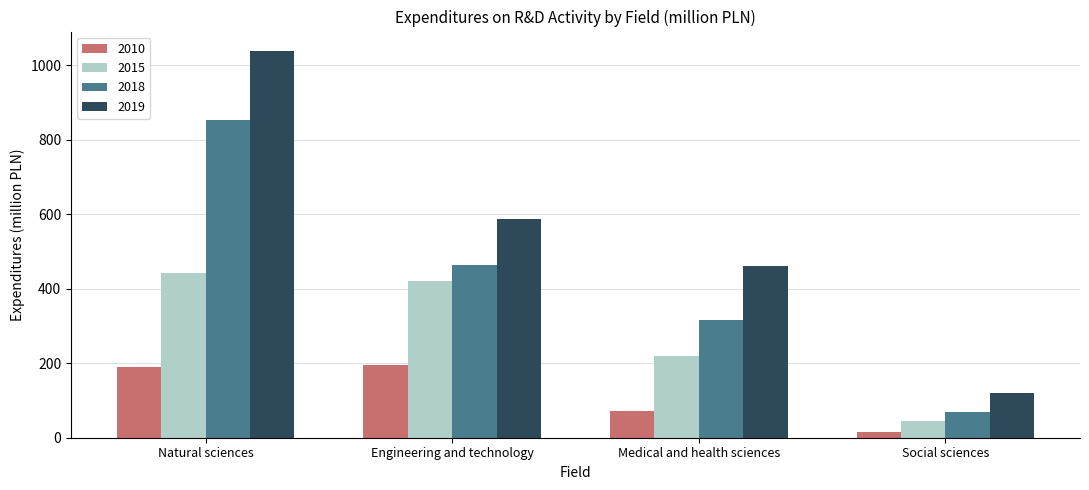

The value of 2018 at Engineering and technology is 462.4. True or false?

True